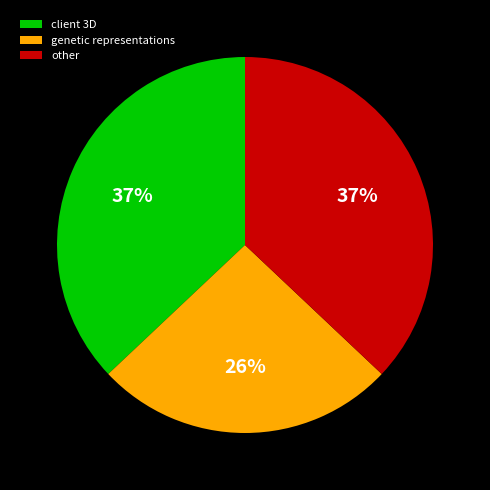

What is the ratio of the value at other to the value at genetic representations?

1.4